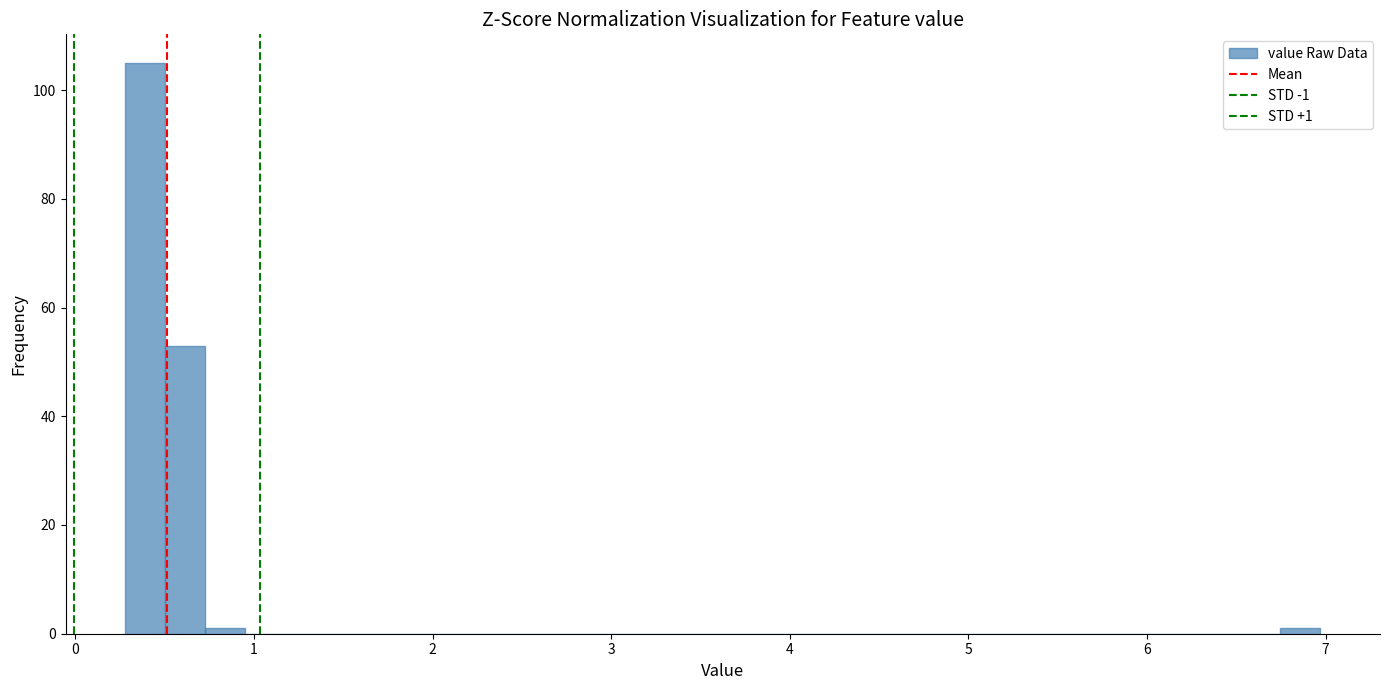

Read against the x-axis, roughly where is the centre of the tallest bar?

0.4